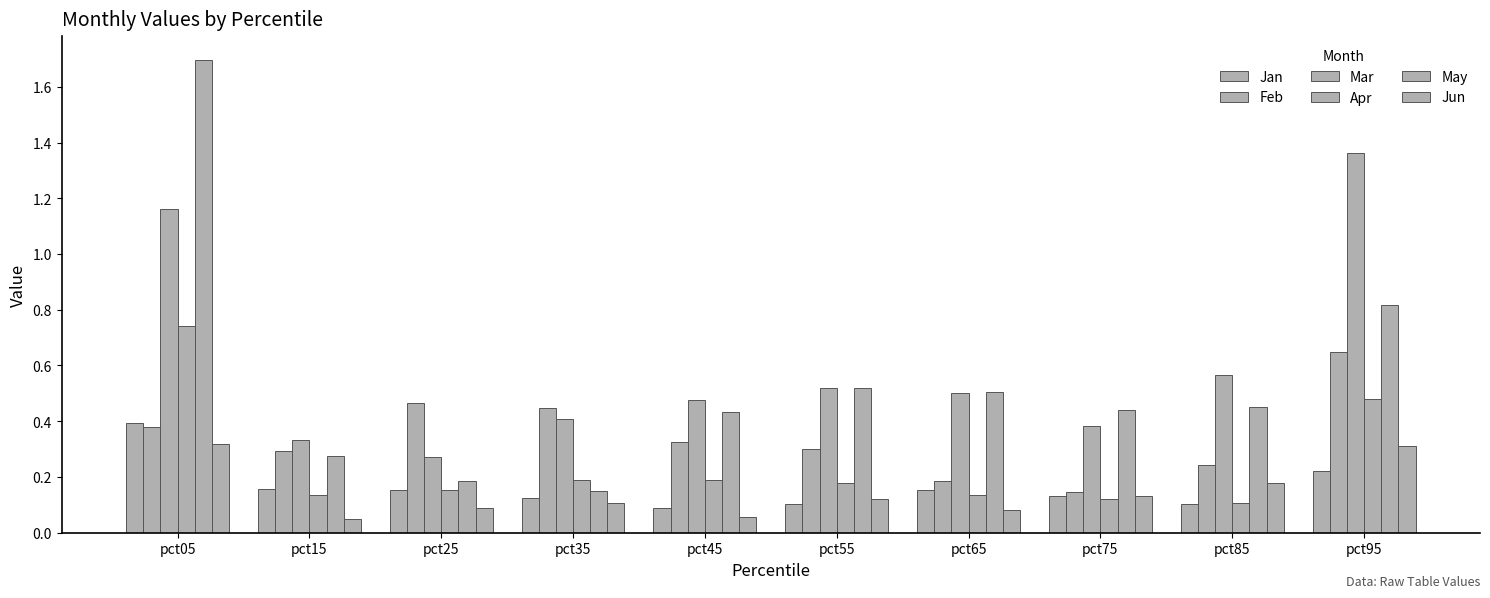

How many bars are there in total?

60